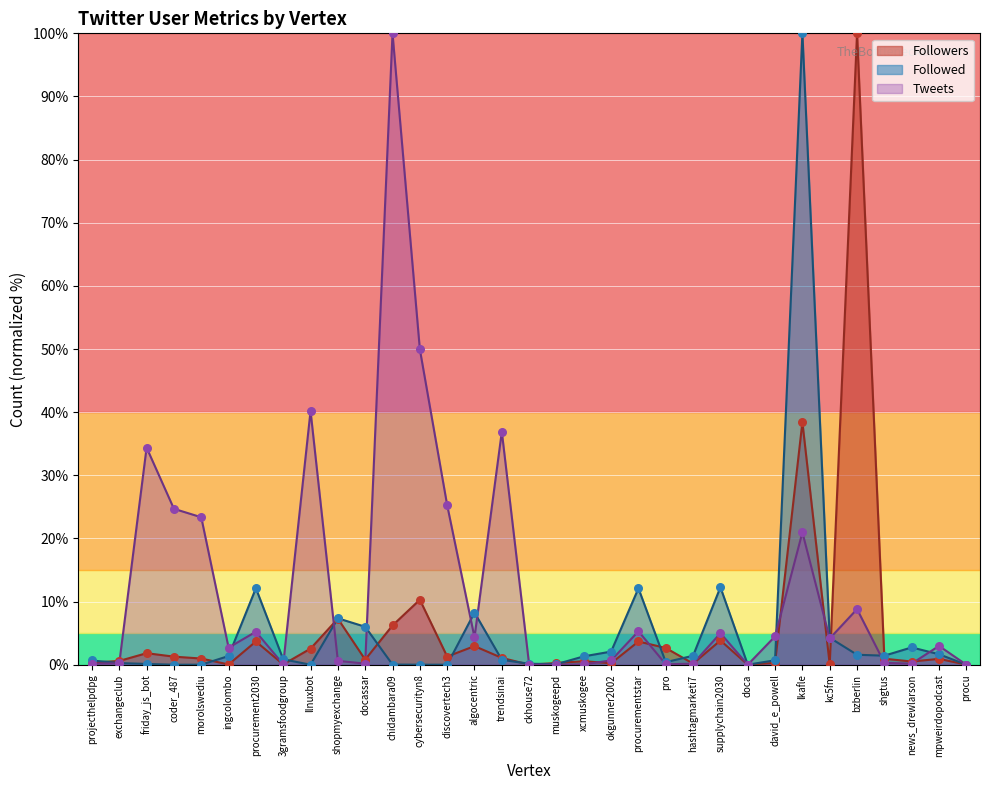

At how many categories does at least one series exceed 45?

4